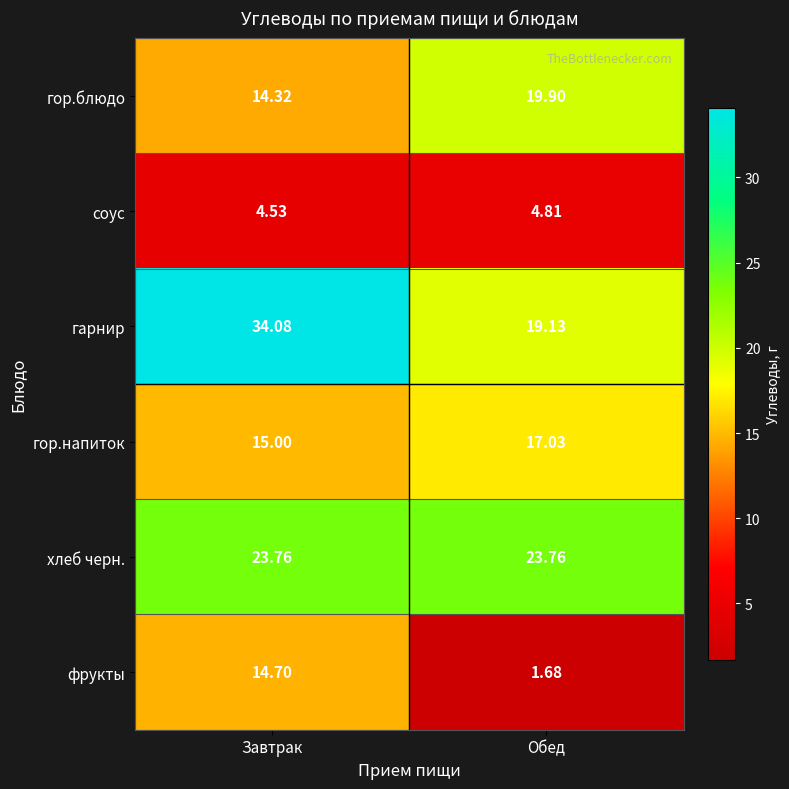

Which series has the largest range (max minus min)?

гарнир